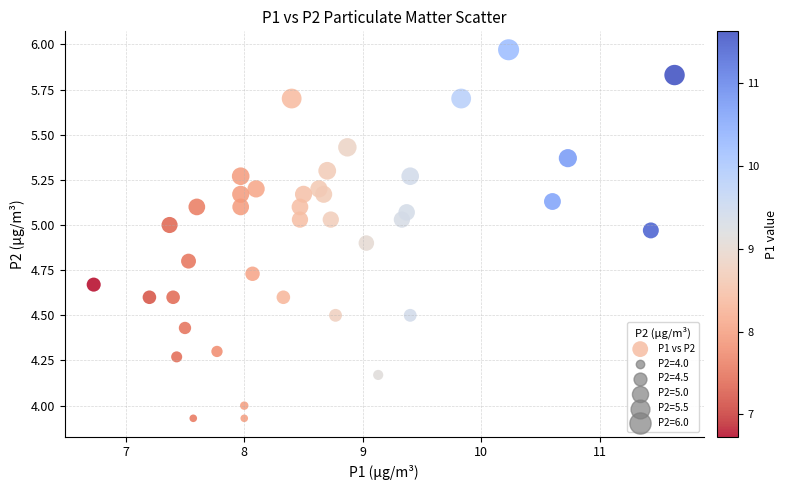

What is the range of X values (max minus min)?

4.9